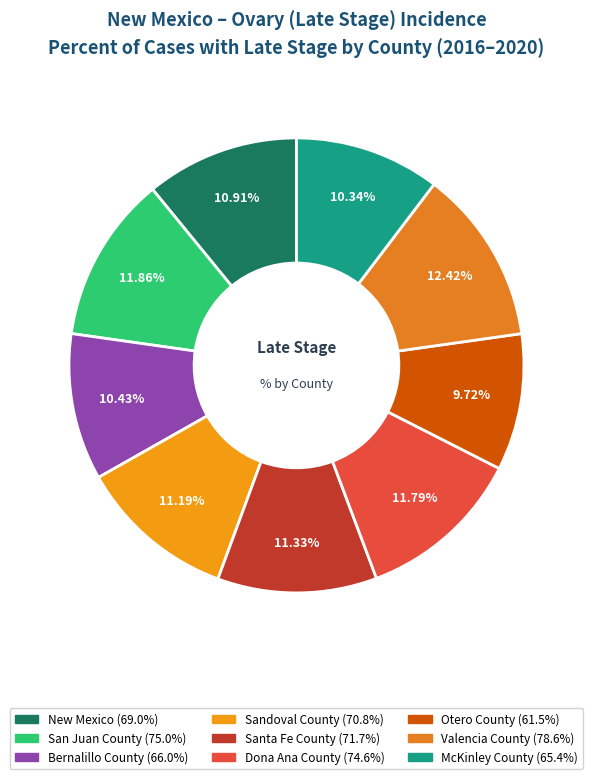

To the nearest percent, what portion does New Mexico represent?

11%